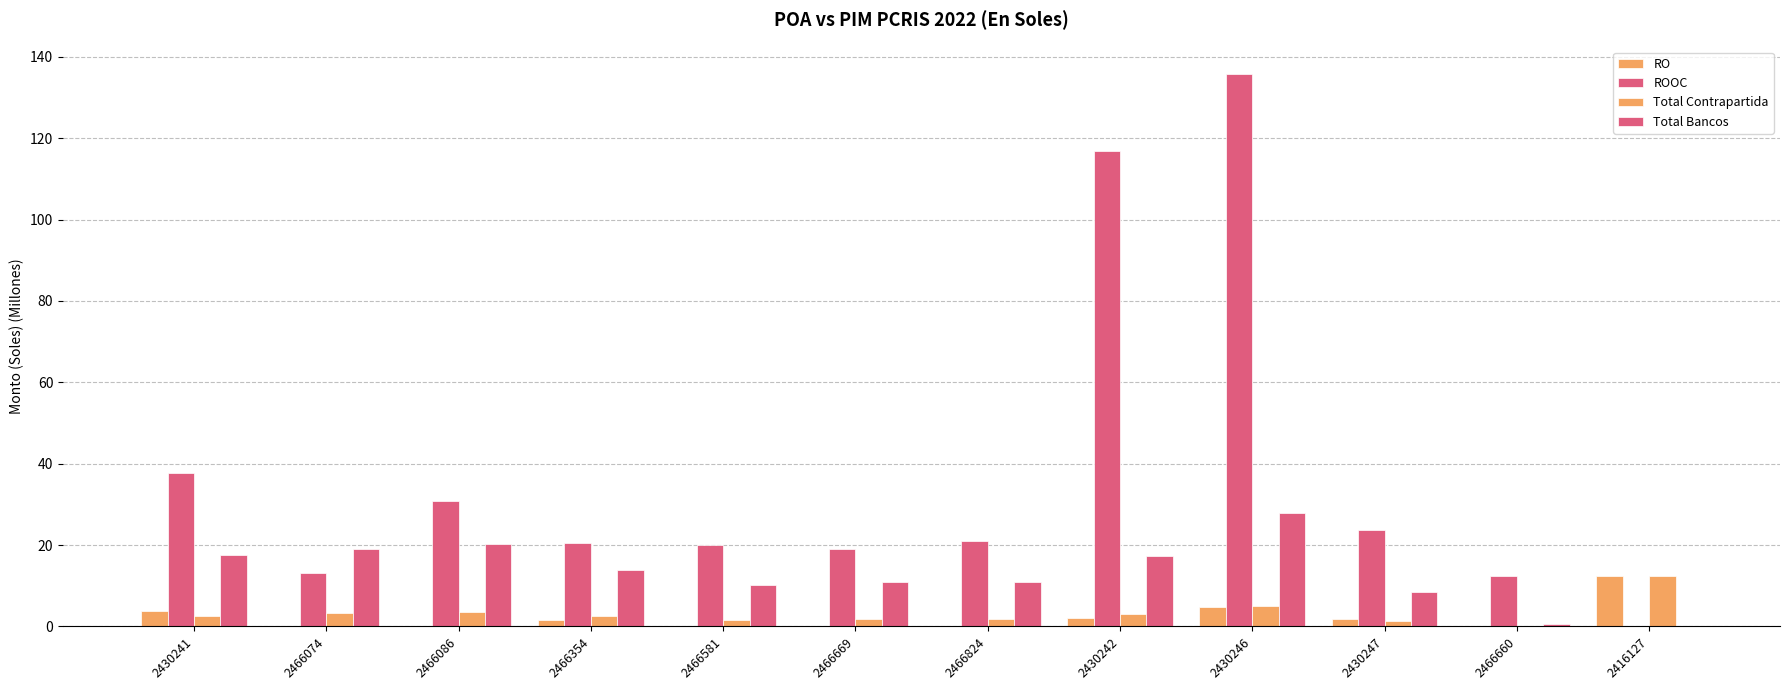

What is the approximate value of ROOC at 2430247?

23.7